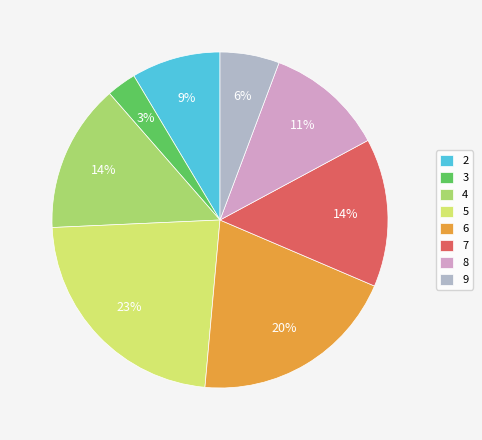

Which has a higher value, 3 or 2?

2